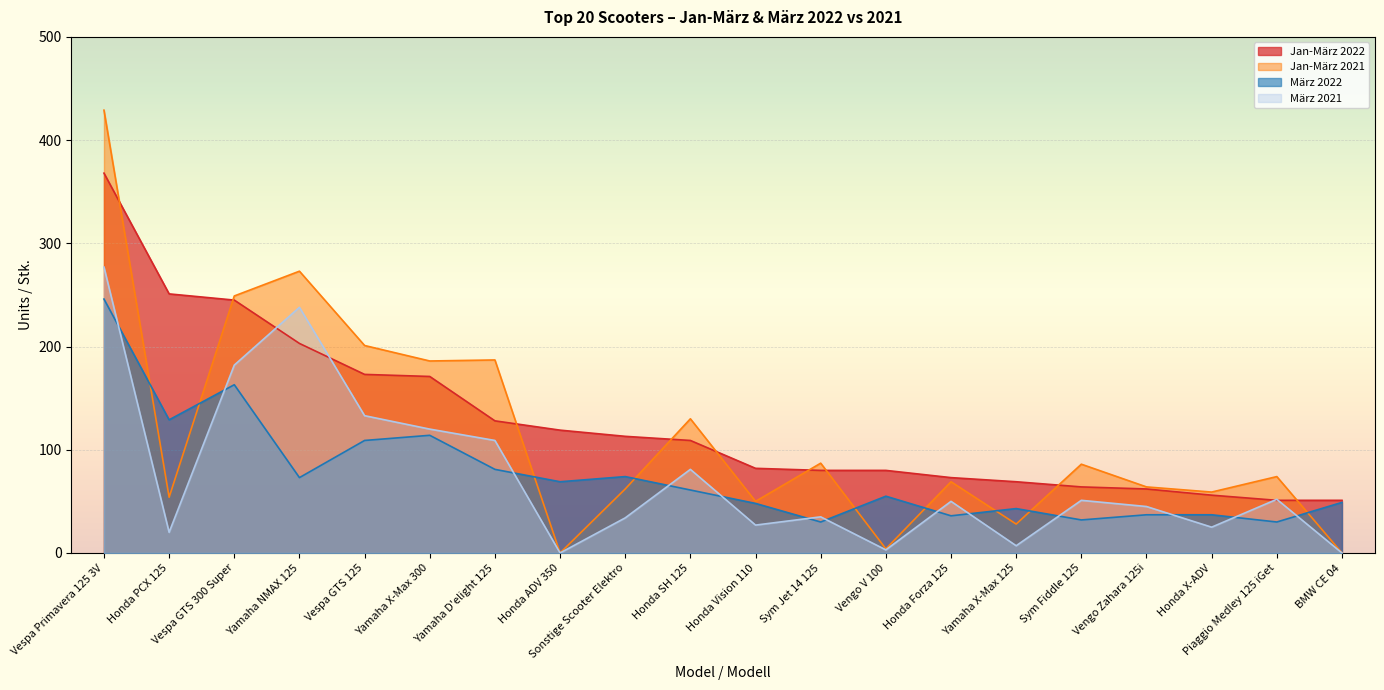

How many lines are shown in the chart?

4